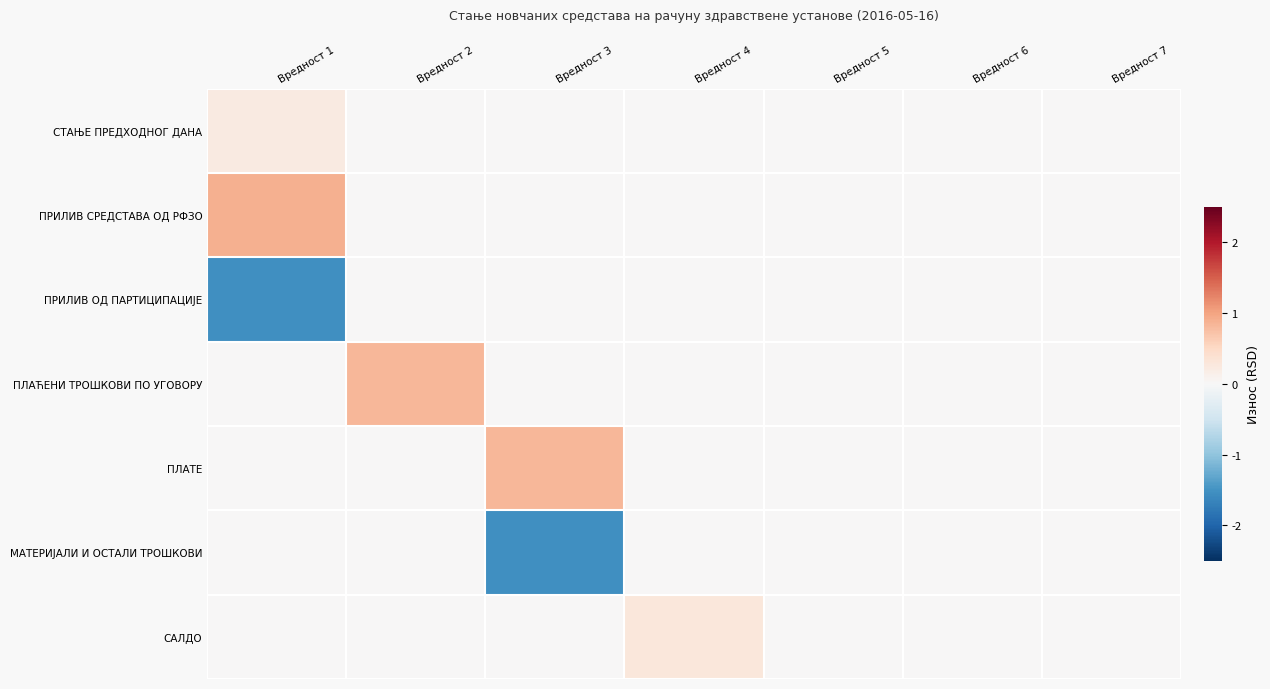

Which series changed the most between Вредност 1 and Вредност 5?

ПРИЛИВ ОД ПАРТИЦИПАЦИЈЕ